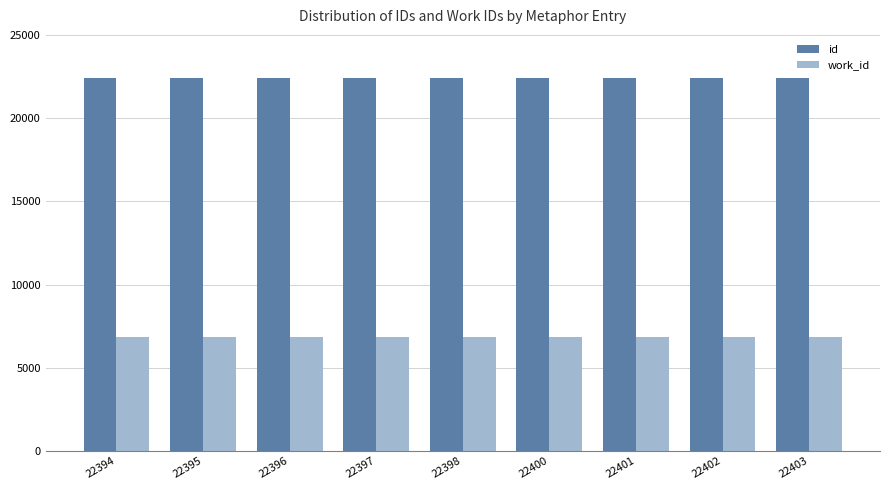

What is the sum of all work_id values?

61344